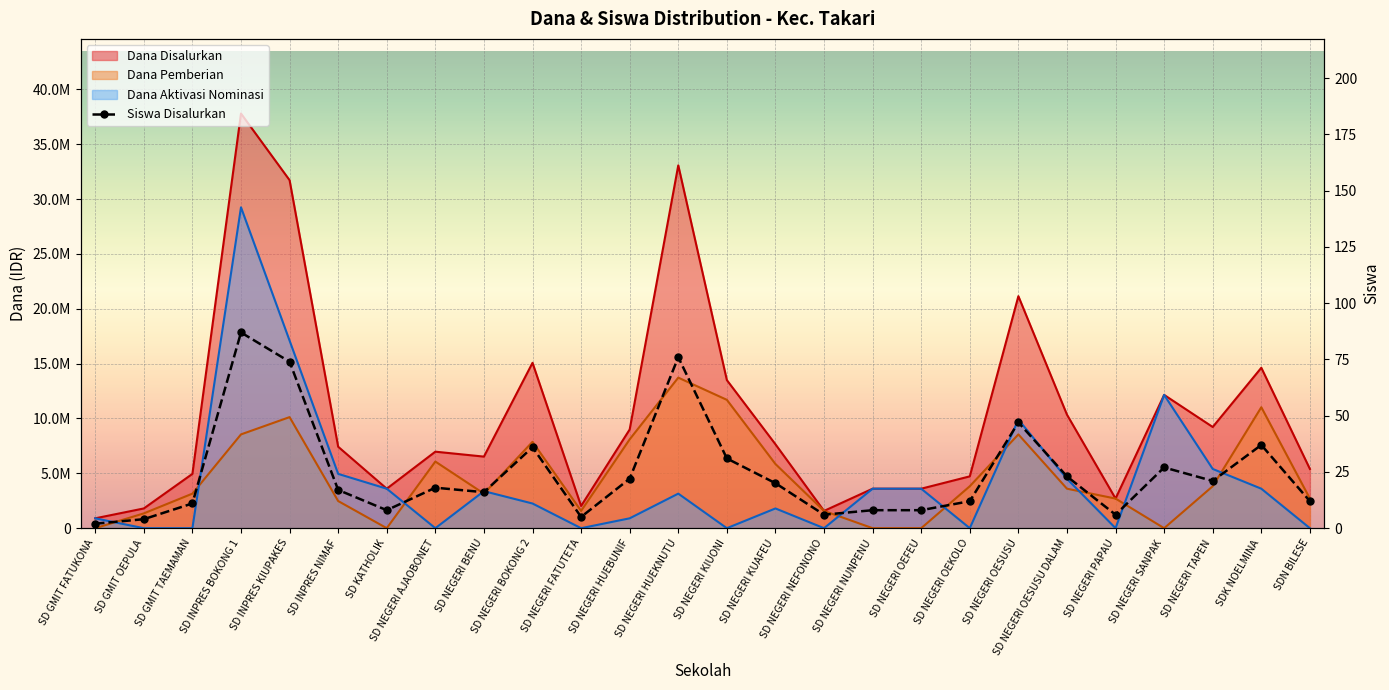

What is the difference between the values at SD INPRES NIMAF and SD INPRES KIUPAKES?

57